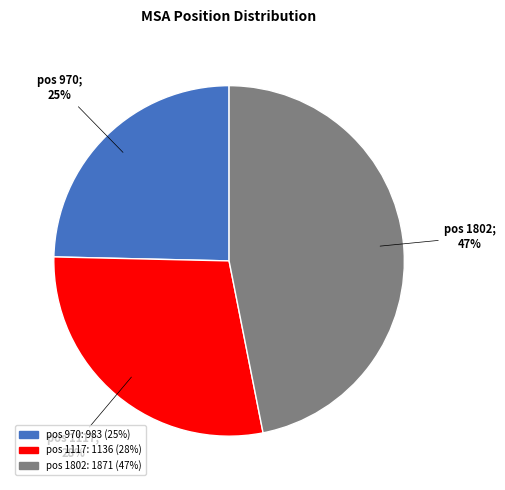

Is there any slice that represents more than half of the pie?

No